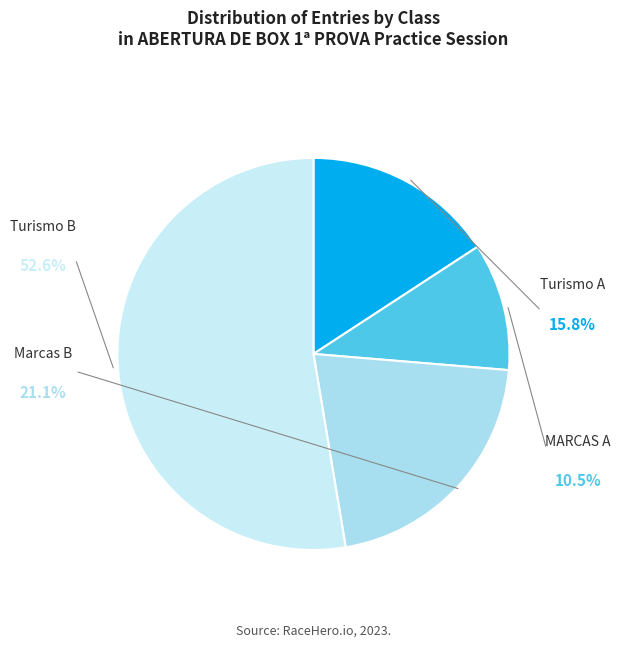

Between Turismo A and MARCAS A, which is larger?

Turismo A